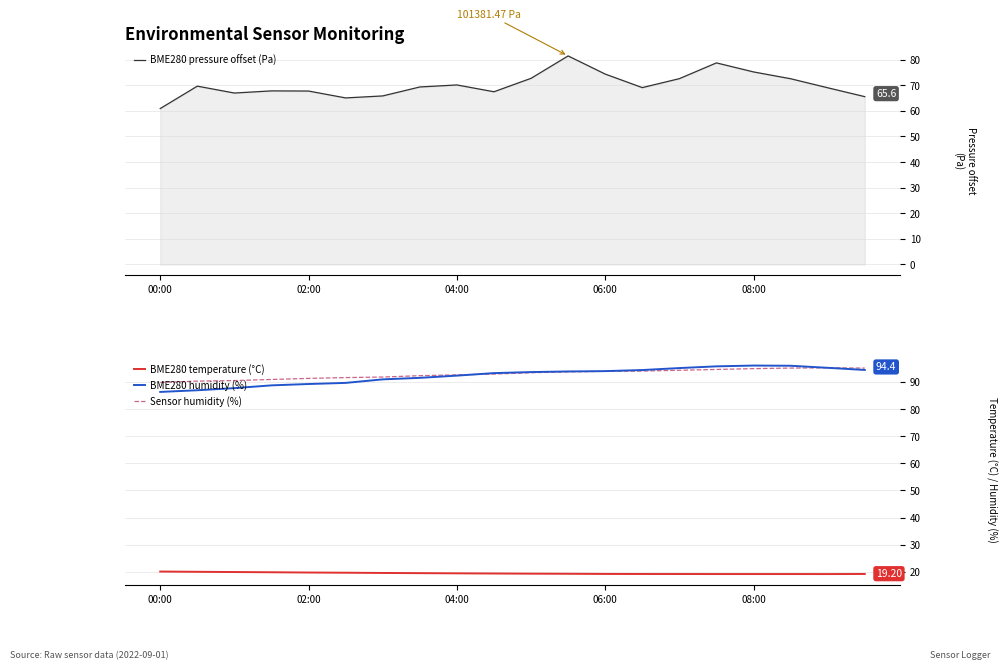

True or false: BME280 humidity (%) and BME280 temperature (°C) cross at least once.

False